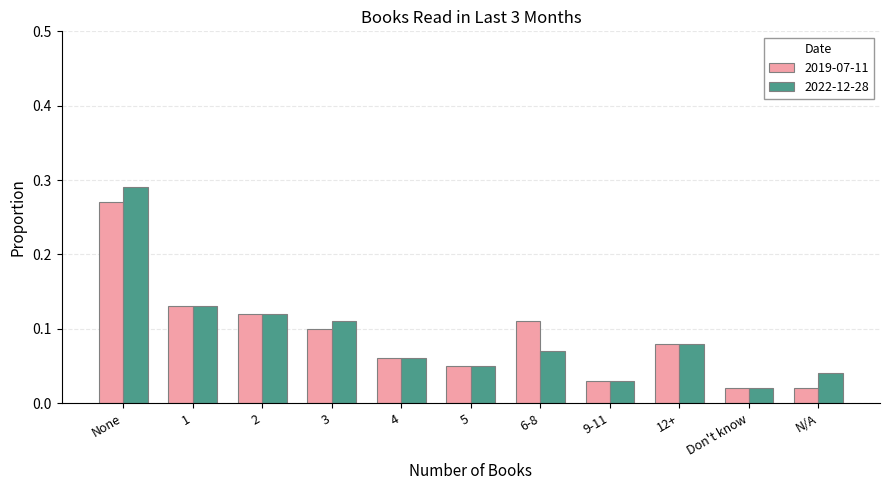

What is the sum of all 2019-07-11 values?

1.0